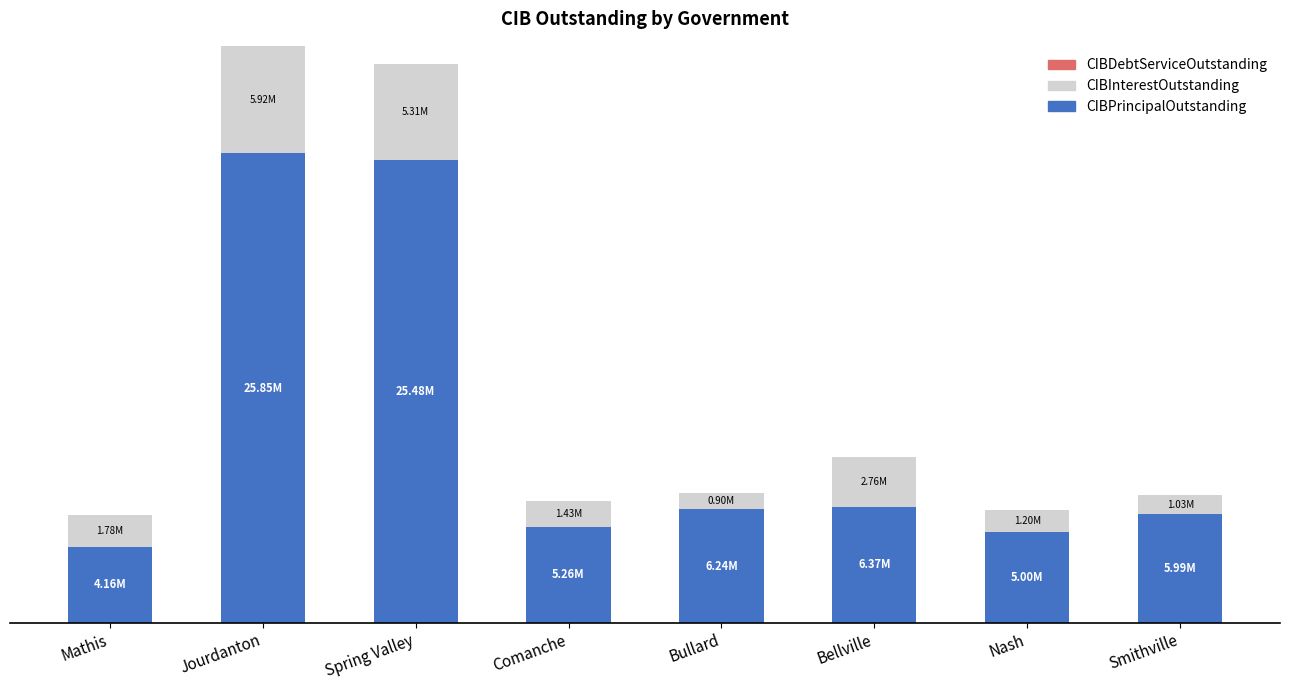

What is the label of the 2nd bar from the right?

Nash